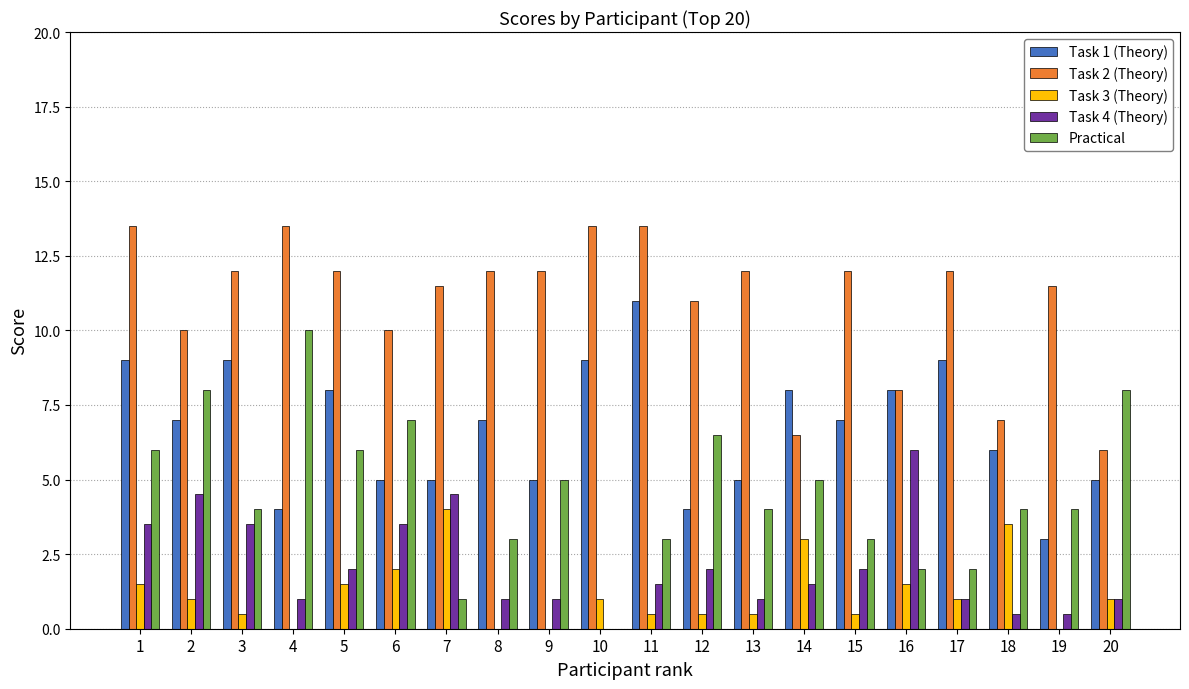

Which series has the largest total across all categories?

Task 2 (Theory)